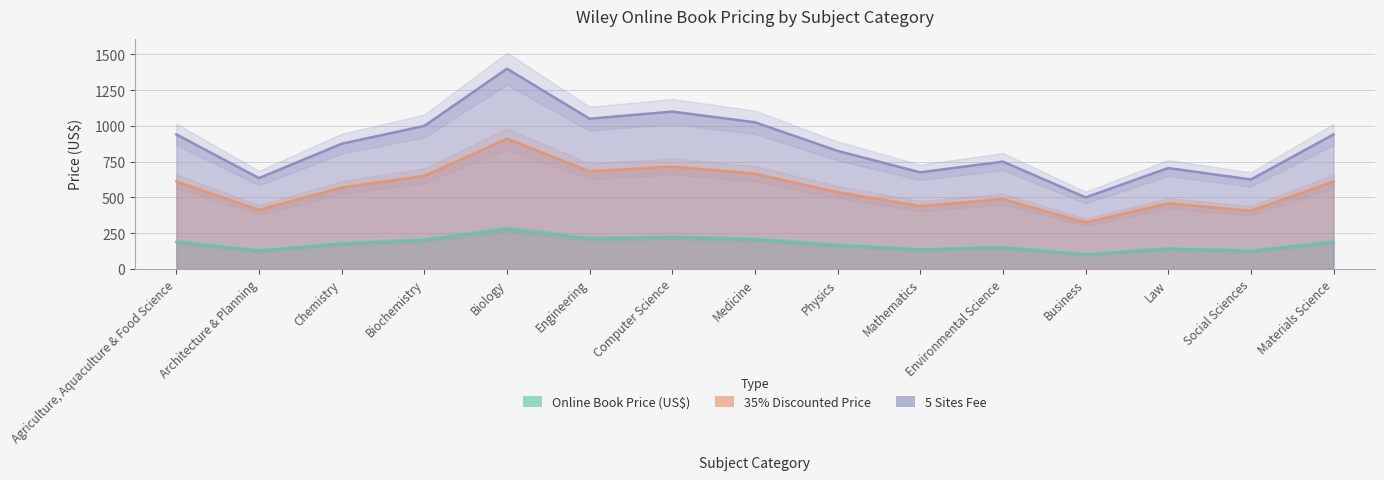

How many lines are shown in the chart?

3